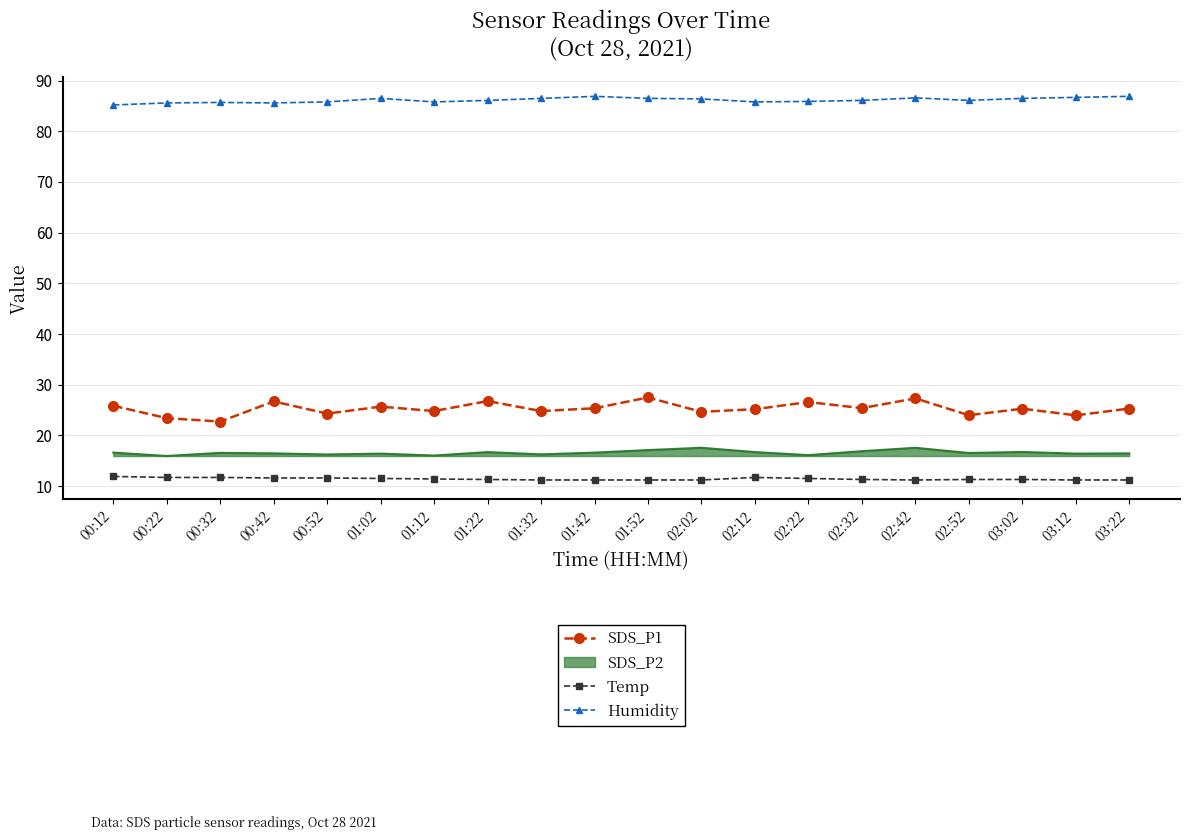

What is the minimum value shown in the chart?

11.2